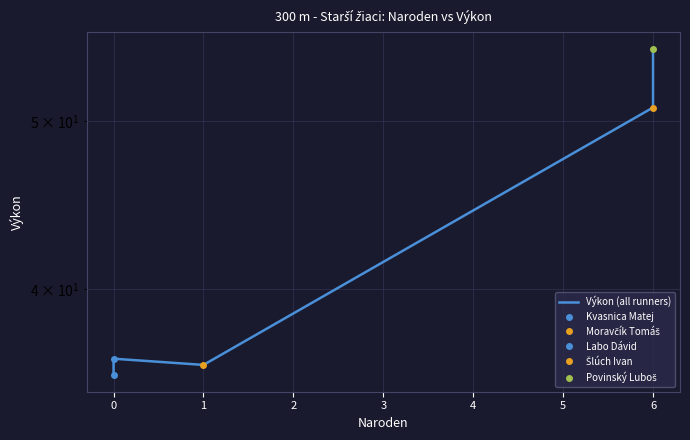

Reading left to right, transcribe all the data shown in this chart.

35.7	36.5	36.2	50.9	55.1